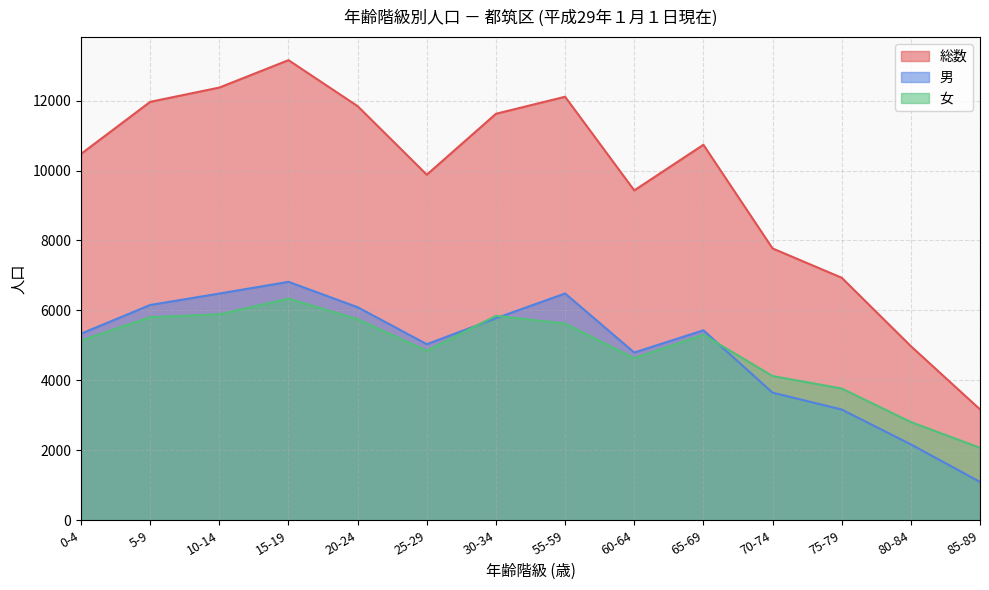

How many lines are shown in the chart?

3